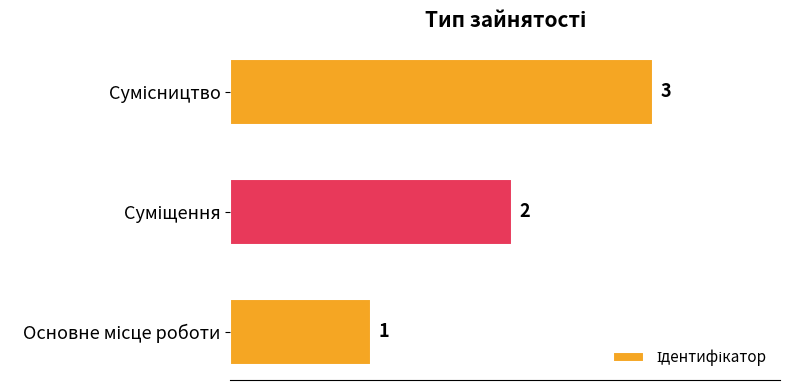

What is the sum of all values?

6